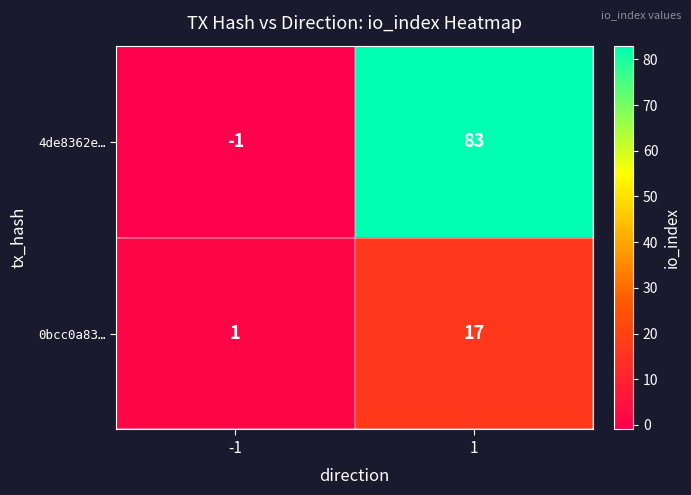

Reading right to left, list all the values displayed in this chart.

4de8362e…: 1=83	-1=-1
0bcc0a83…: 1=17	-1=1